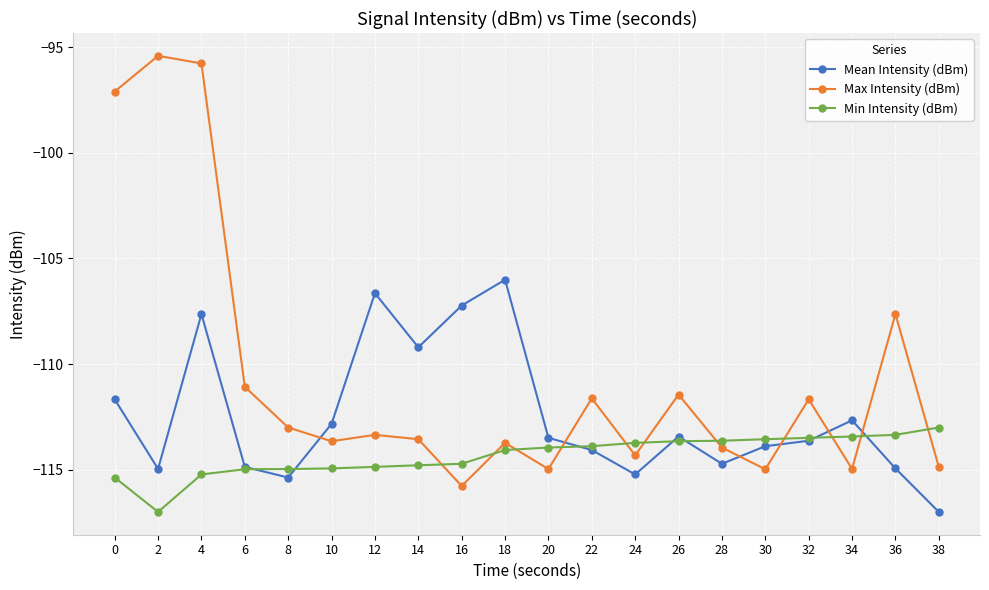

How many lines are shown in the chart?

3